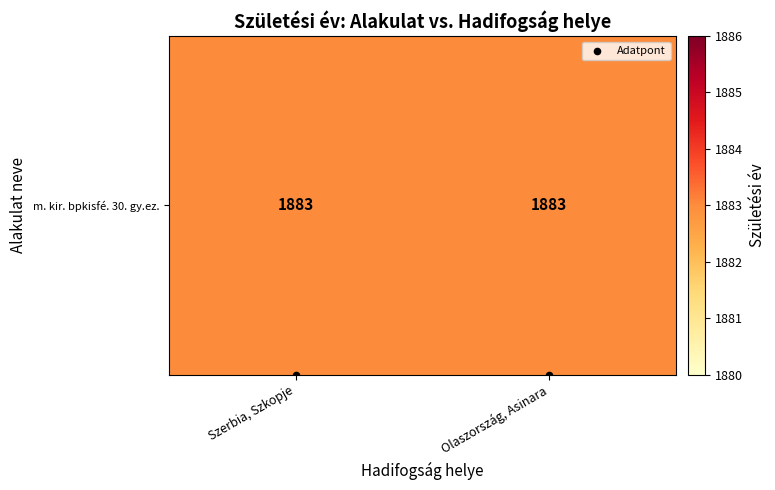

List the series in order of their peak value, lowest first.

Adatpont, m. kir. bpkisfé. 30. gy.ez.